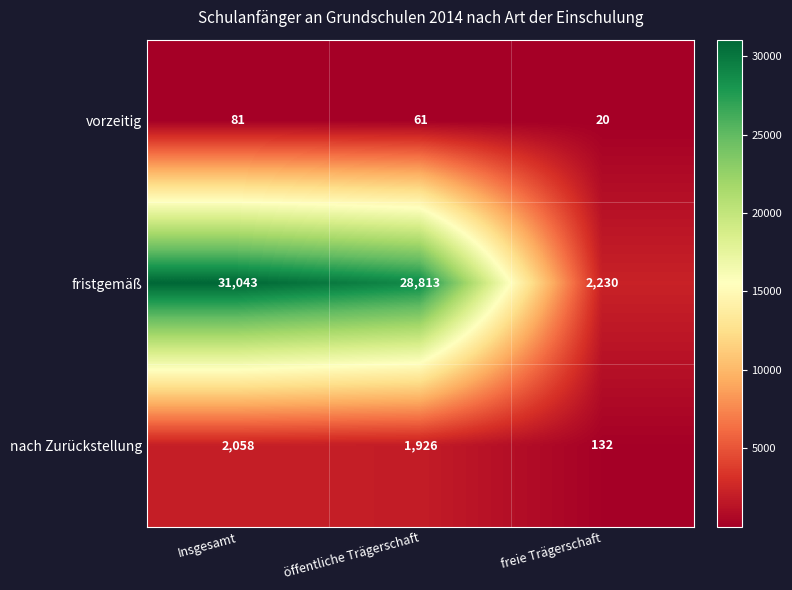

What is the total value across all series at Insgesamt?

33182